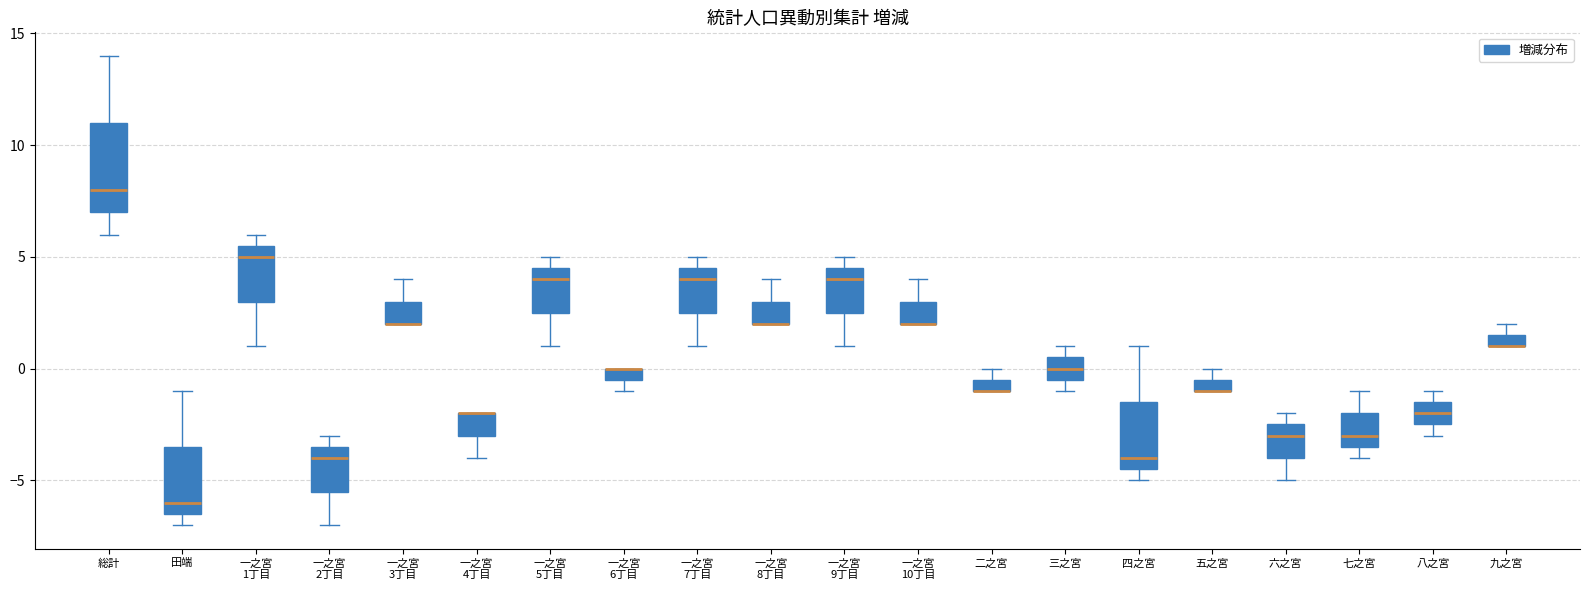

Which box is the tallest, from its lower edge to its upper edge?

総計